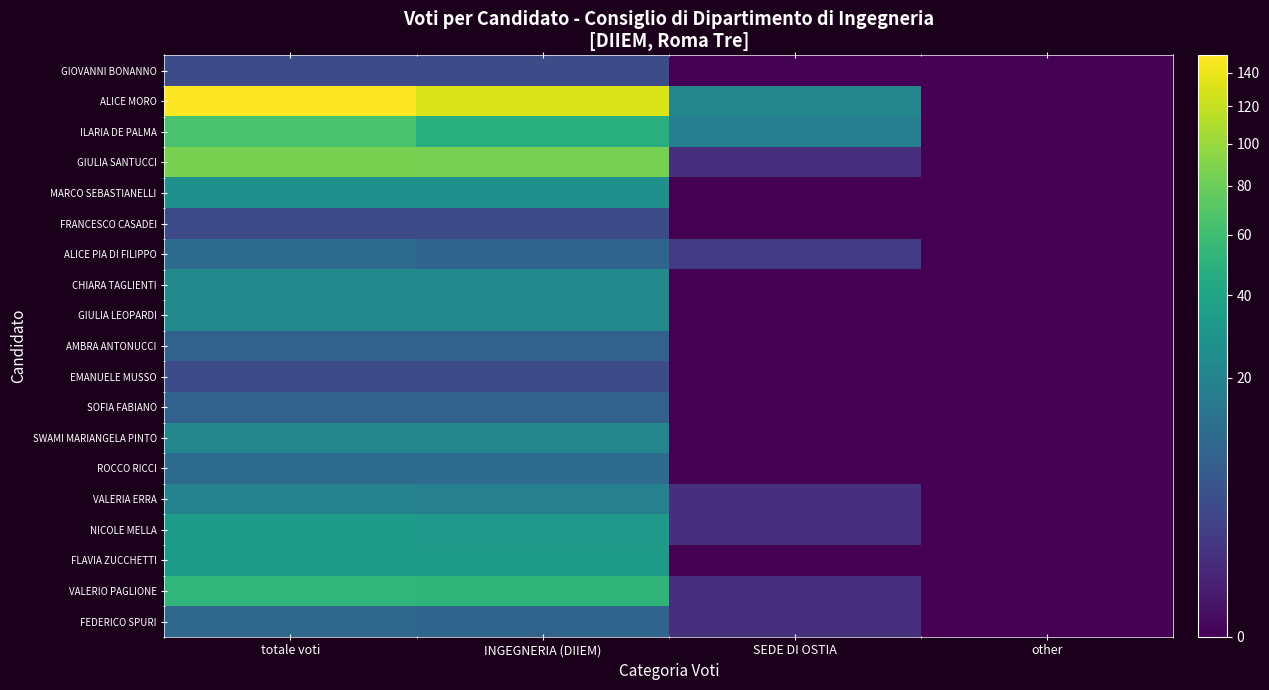

At which category is the sum across all series the highest?

totale voti